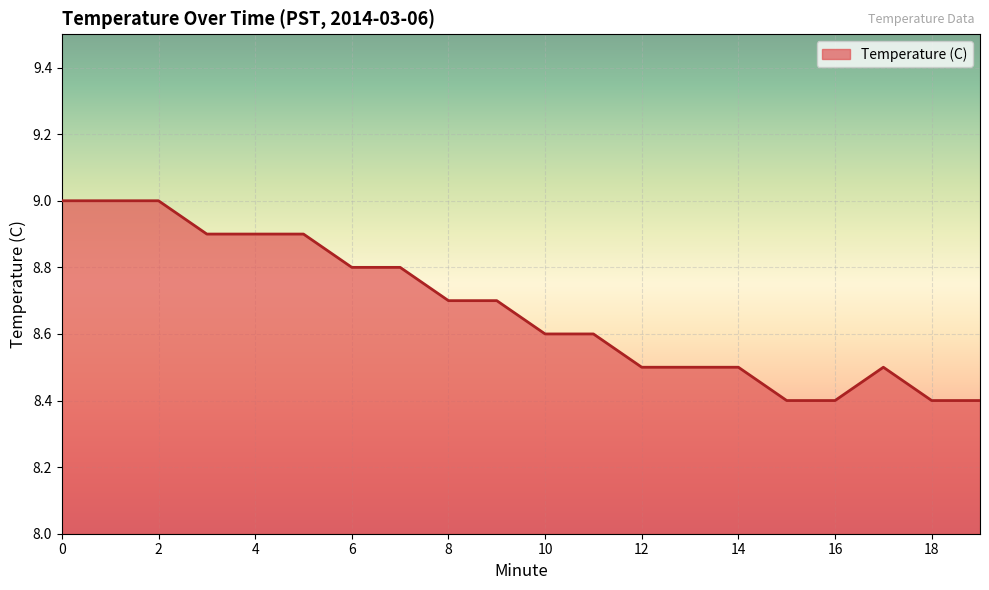

What is the sum of all values?

173.5